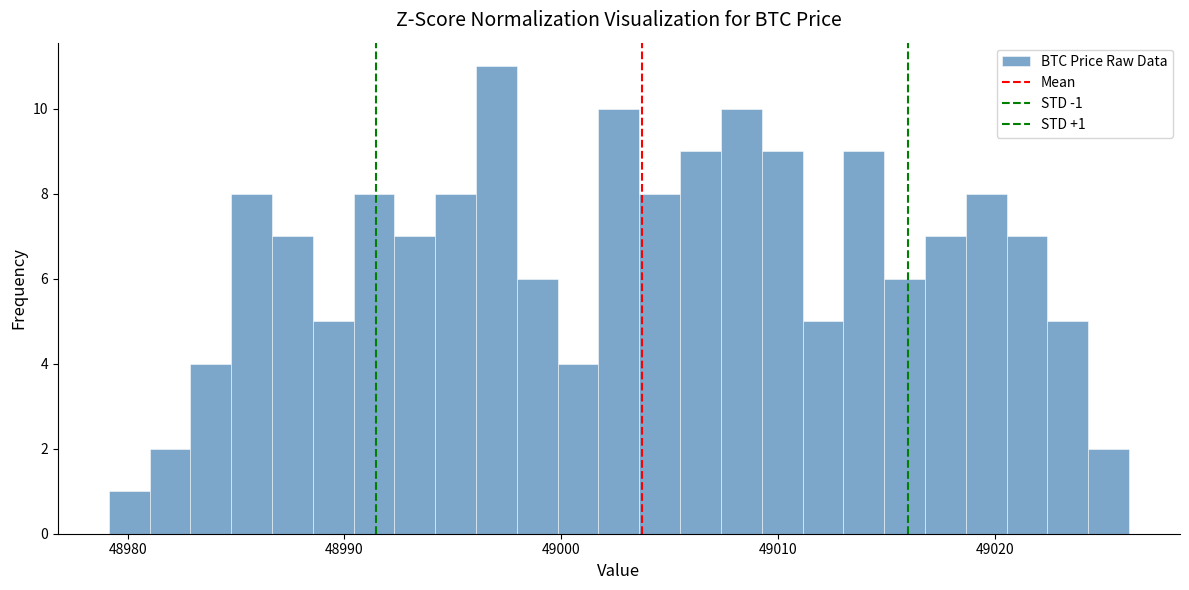

Read against the x-axis, roughly where is the centre of the tallest bar?

48997